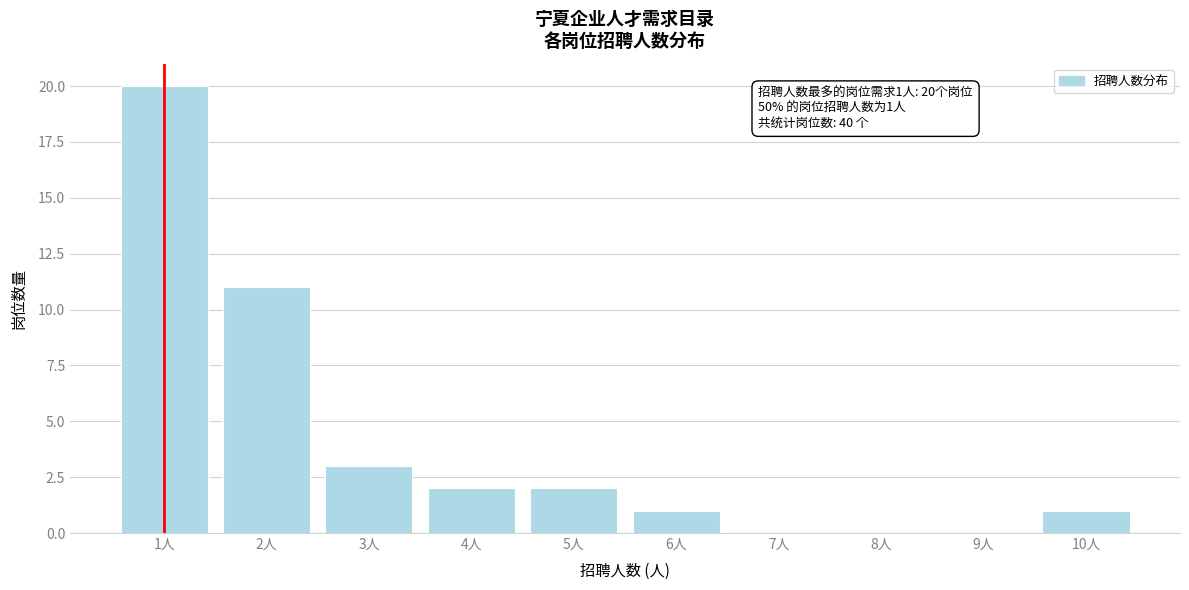

Reading left to right, list all the values displayed in this chart.

1人=20	2人=11	3人=3	4人=2	5人=2	6人=1	7人=0	8人=0	9人=0	10人=1